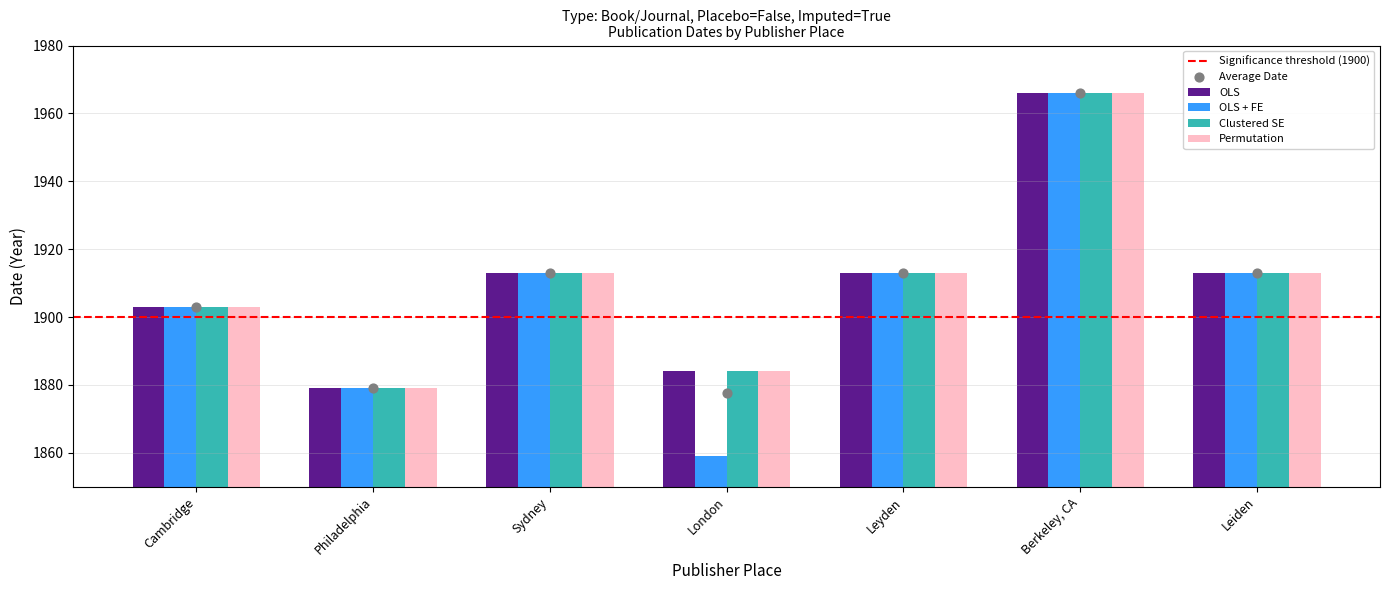

Which series has the widest spread of Y values?

OLS + FE